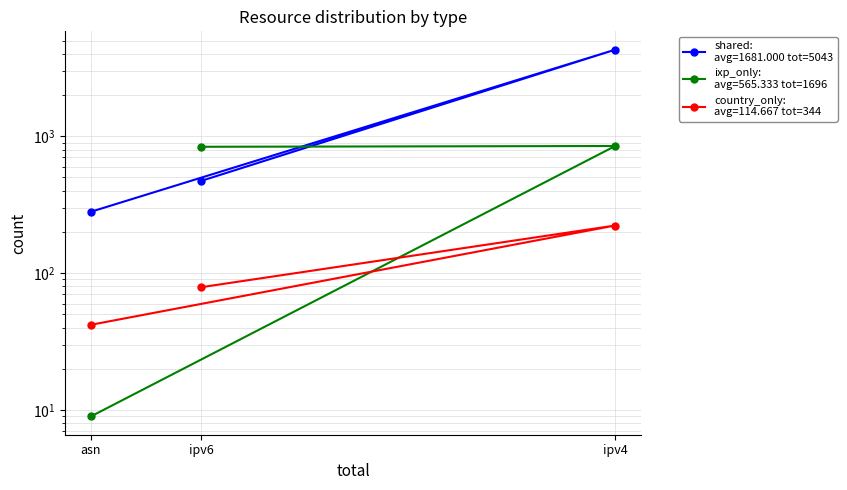

What is the total value across all series at ipv6?

1389